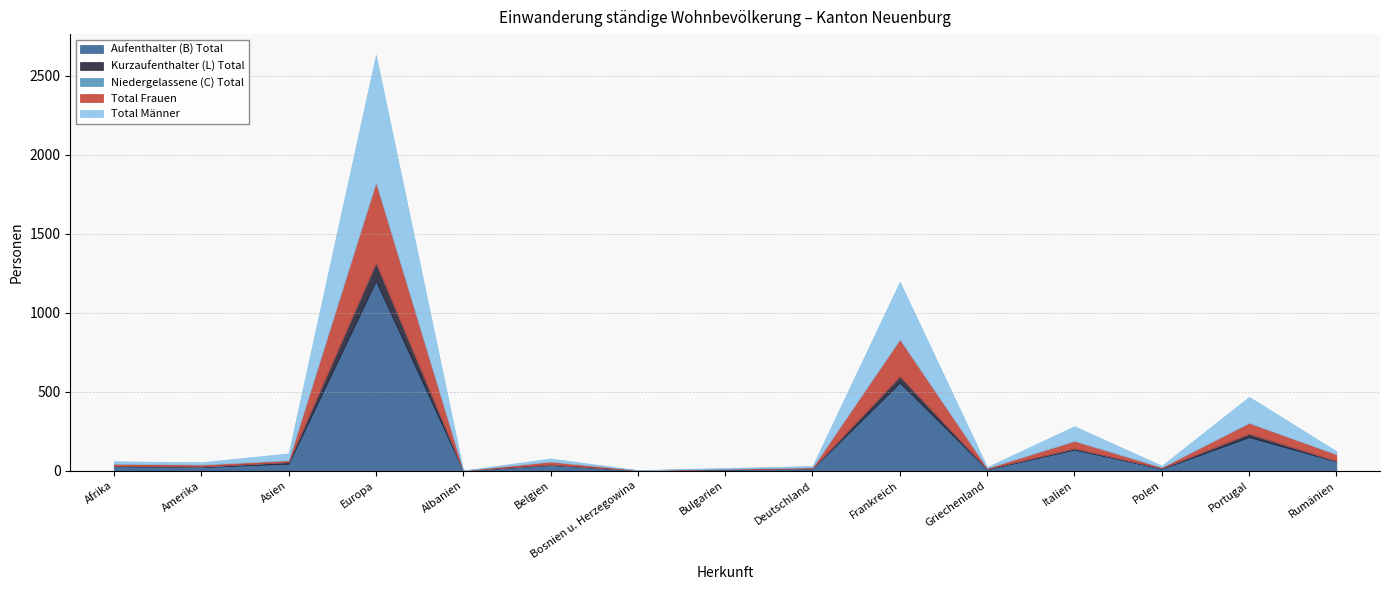

What is the difference between the second highest and minimum values in the Total Frauen series?

233